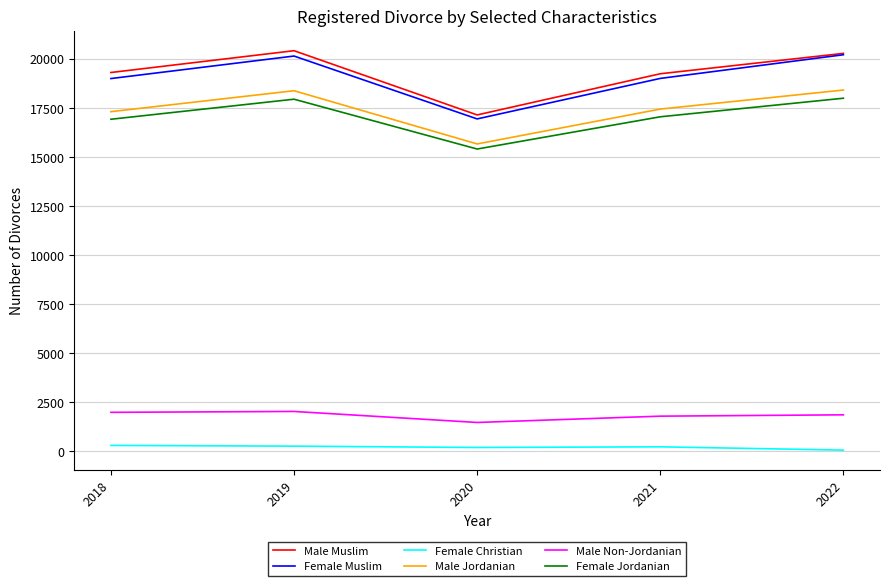

What is the difference between the maximum and second lowest values in the Female Jordanian series?

1071